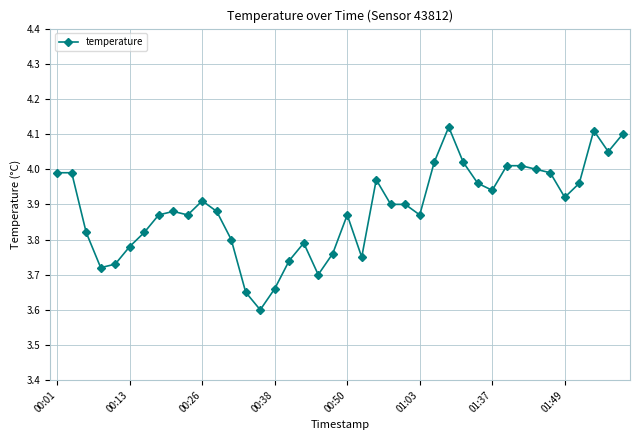

True or false: there are more than 1 points higher than both neighbors.

True